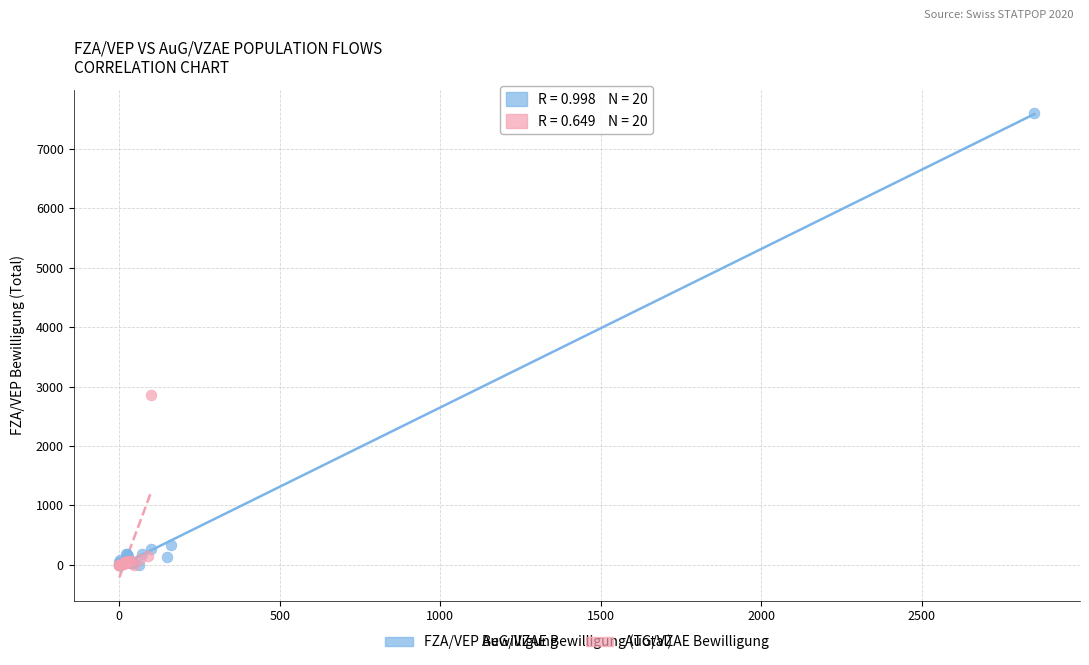

Which series has the widest spread of Y values?

FZA/VEP Bewilligung